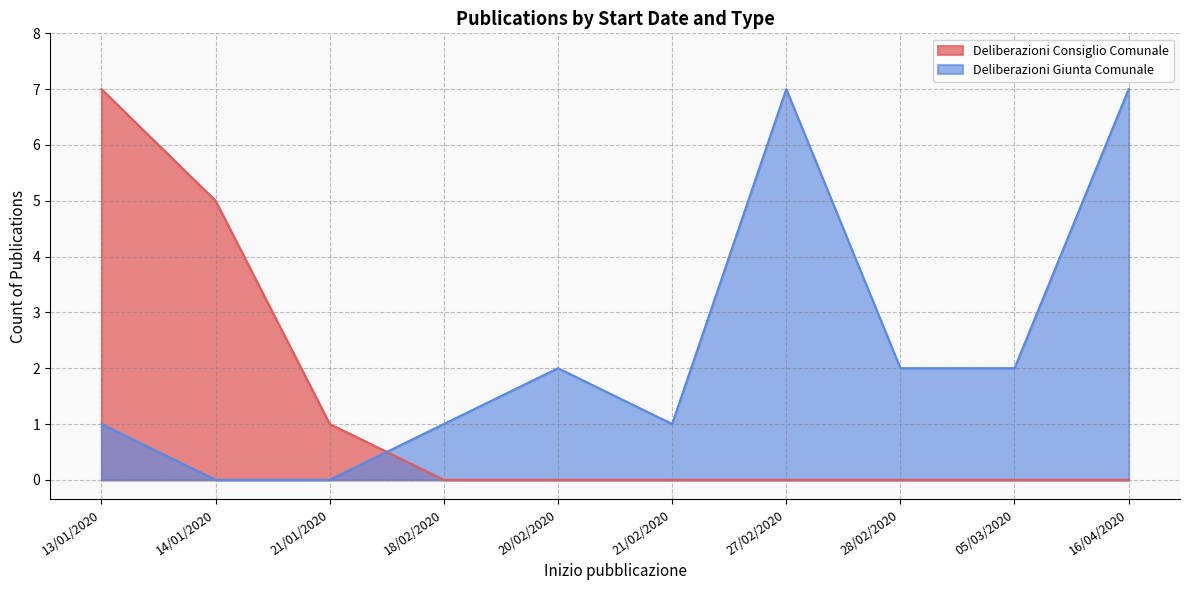

What is the difference between the maximum and minimum values in the Deliberazioni Giunta Comunale series?

7